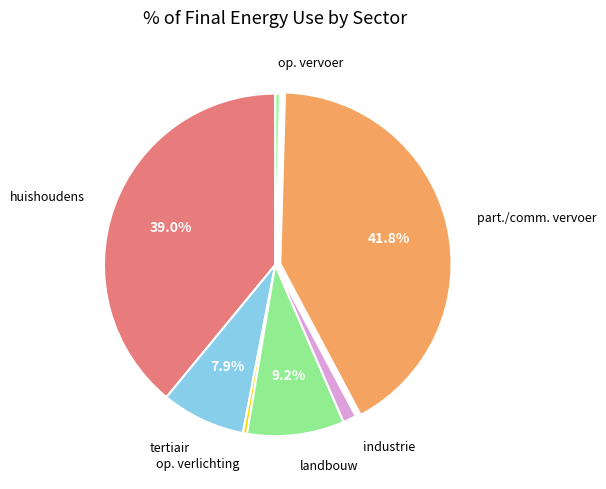

Approximately how many times larger is the value at huishoudens compared to op. verlichting?

99.2